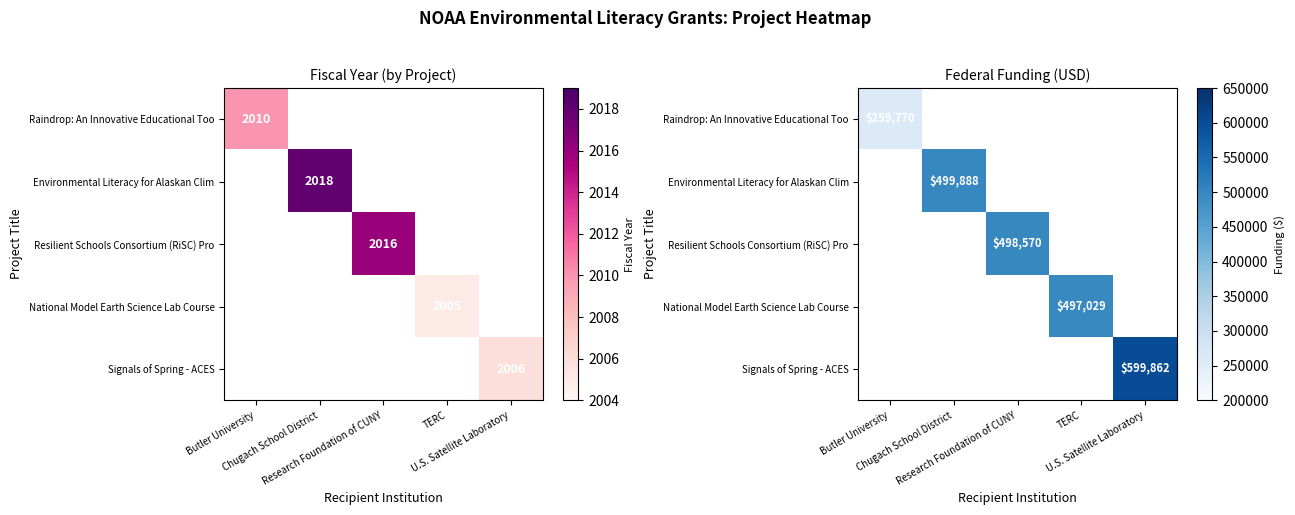

What value does the Resilient Schools Consortium (RiSC) Pro series have at Research Foundation of CUNY?

498570.0